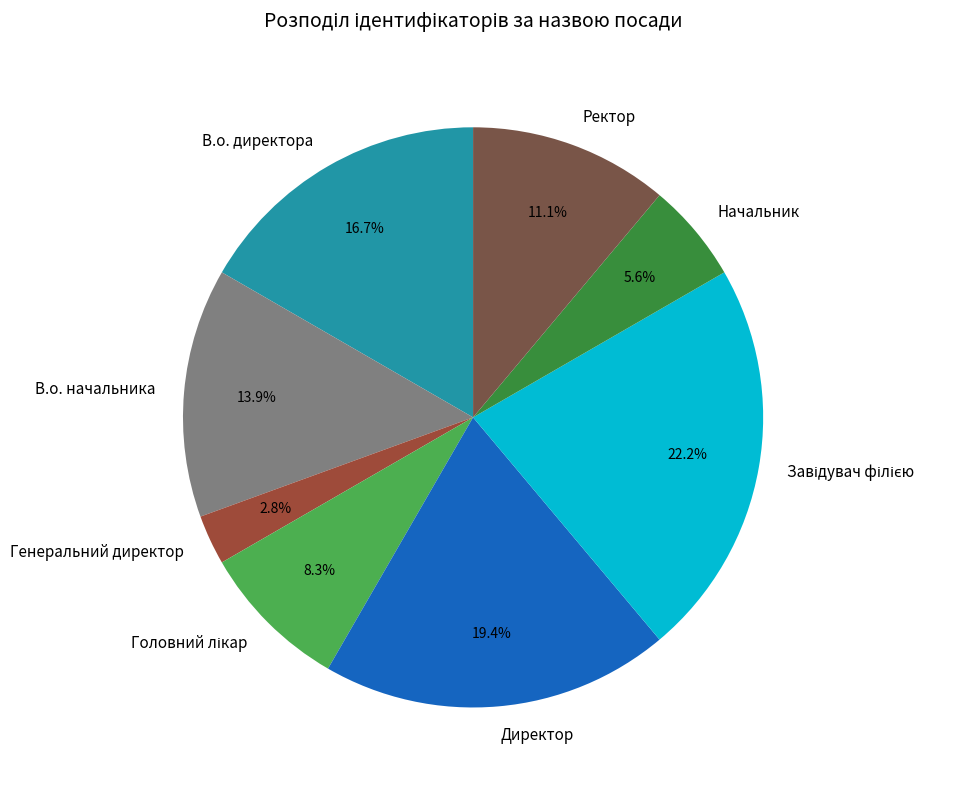

What is the ratio of the value at Директор to the value at В.о. директора?

1.2